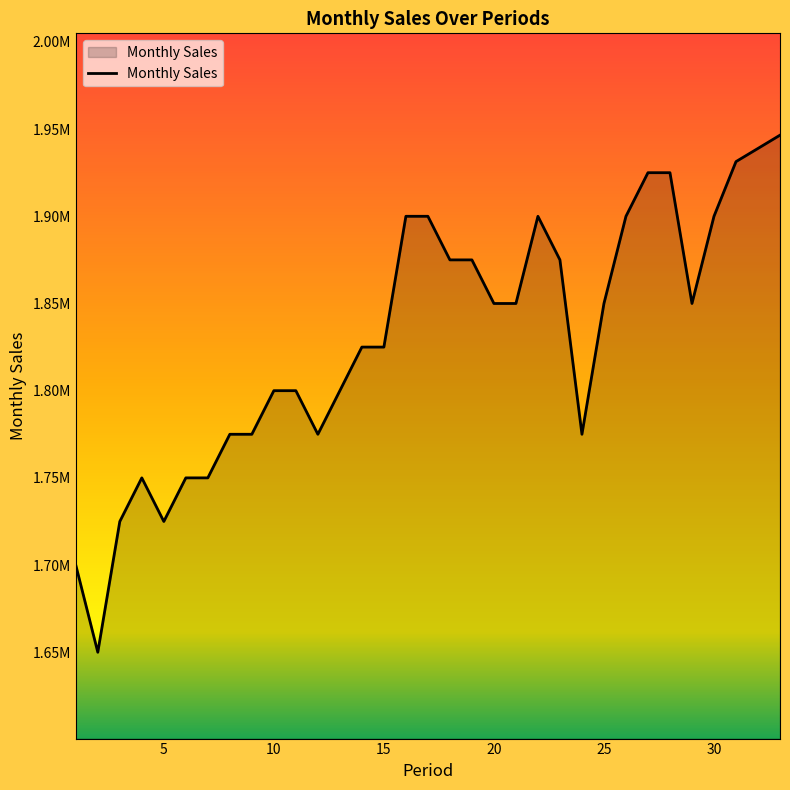

Reading left to right, extract all data points from this chart.

1700000.0	1650000.0	1725000.0	1750000.0	1725000.0	1750000.0	1750000.0	1775000.0	1775000.0	1800000.0	1800000.0	1775000.0	1800000.0	1825000.0	1825000.0	1900000.0	1900000.0	1875000.0	1875000.0	1850000.0	1850000.0	1900000.0	1875000.0	1775000.0	1850000.0	1900000.0	1925000.0	1925000.0	1850000.0	1900000.0	1931353.8	1938921.7	1946519.3